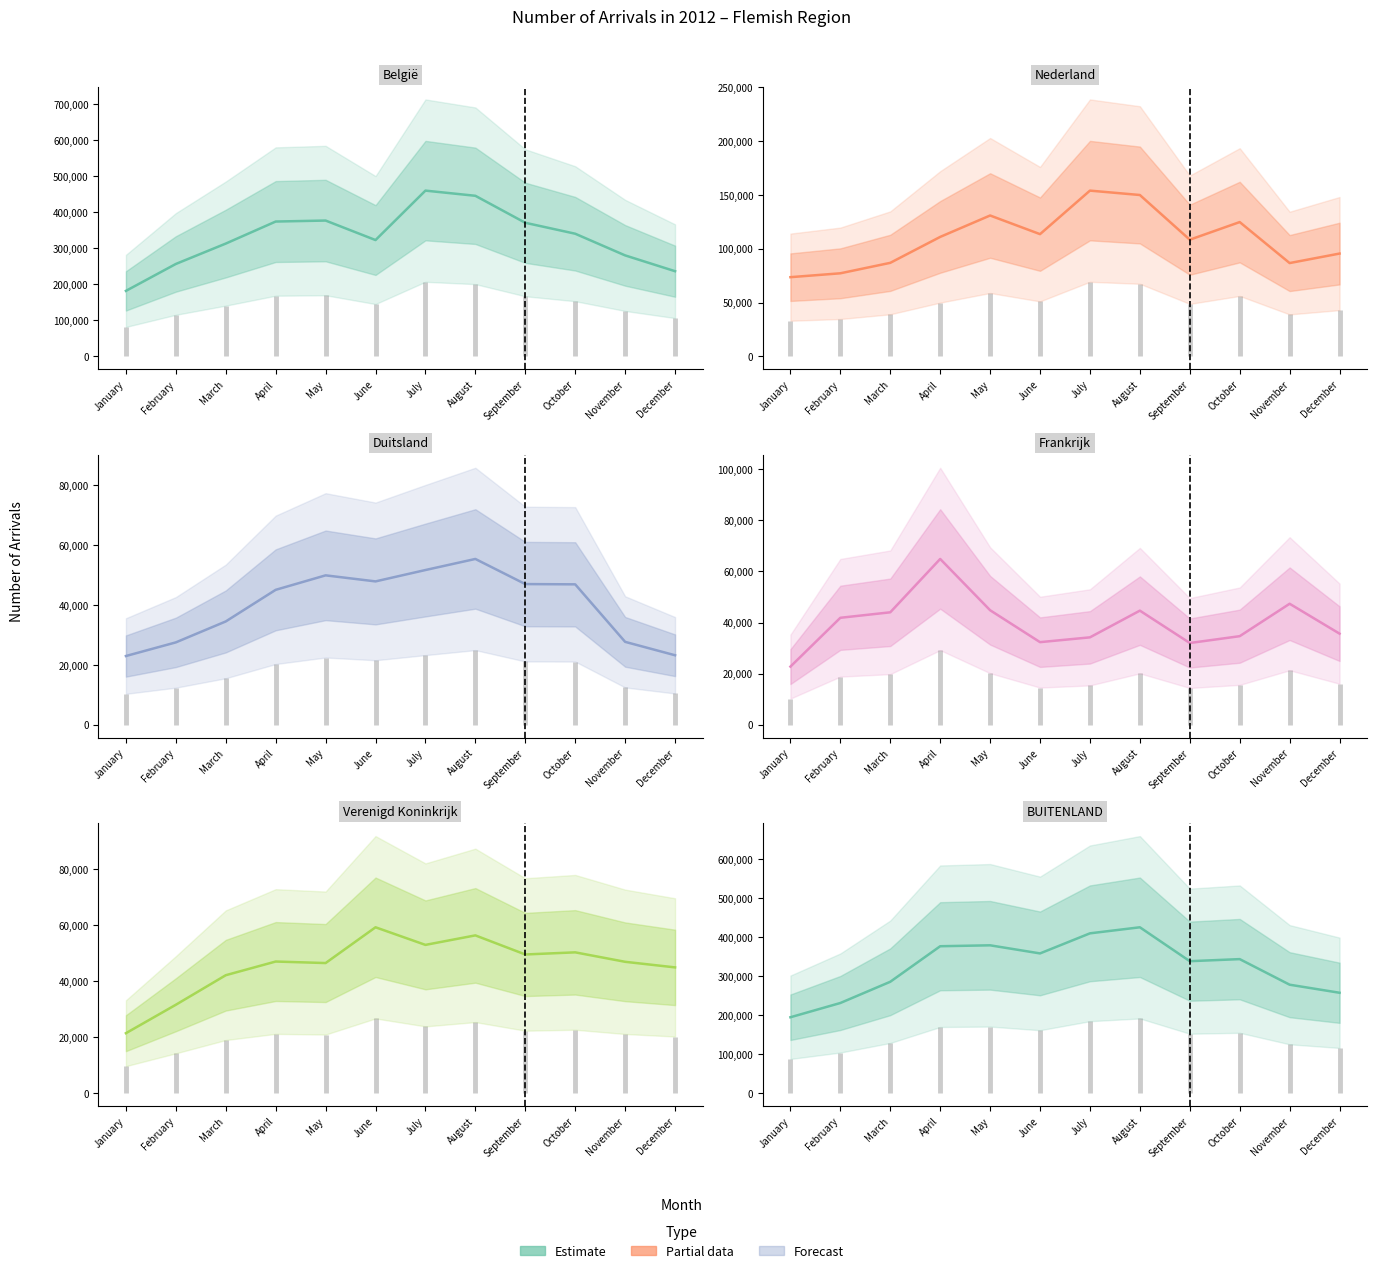

The value of Nederland at September is 108310. True or false?

True